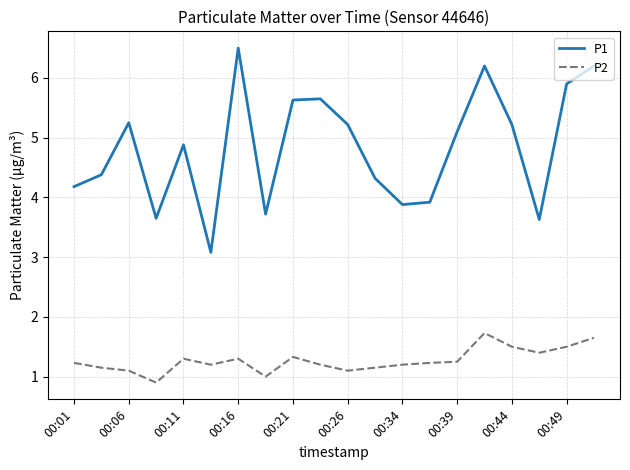

List the series in order of their overall mean, lowest first.

P2, P1